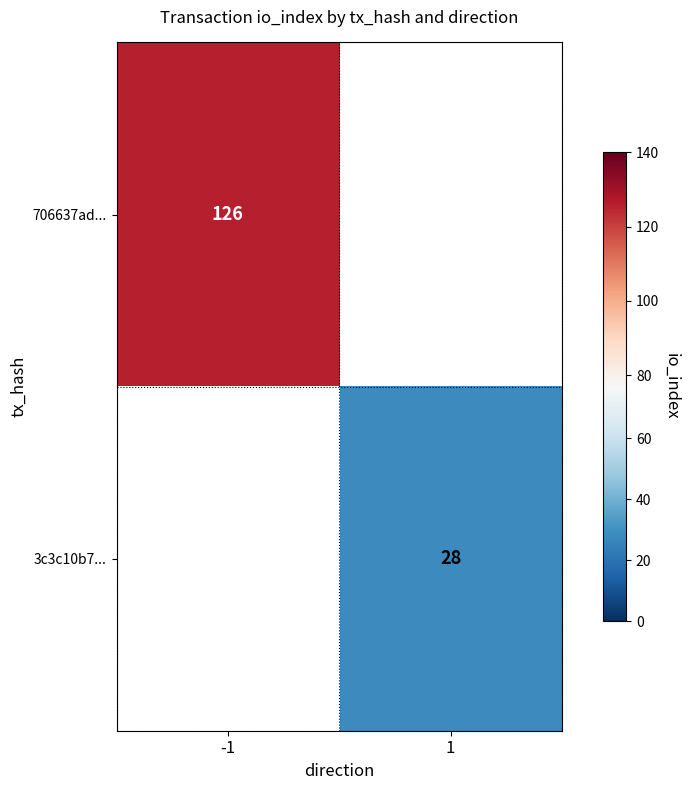

True or false: 706637ad... has a value of 70 at -1.

False